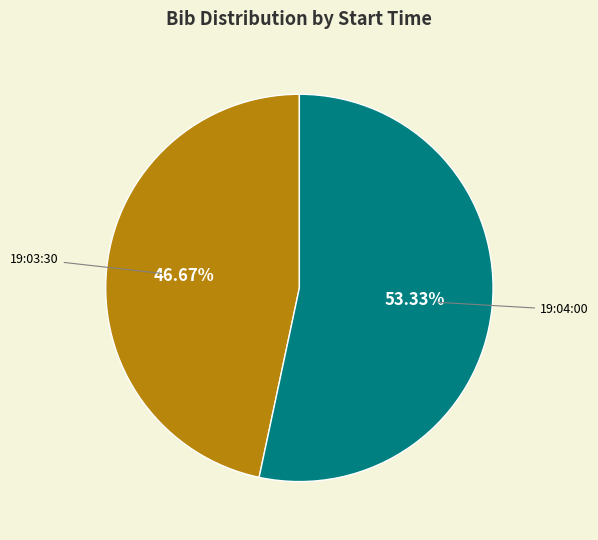

Approximately how many times larger is the value at 19:03:30 compared to 19:04:00?

0.9